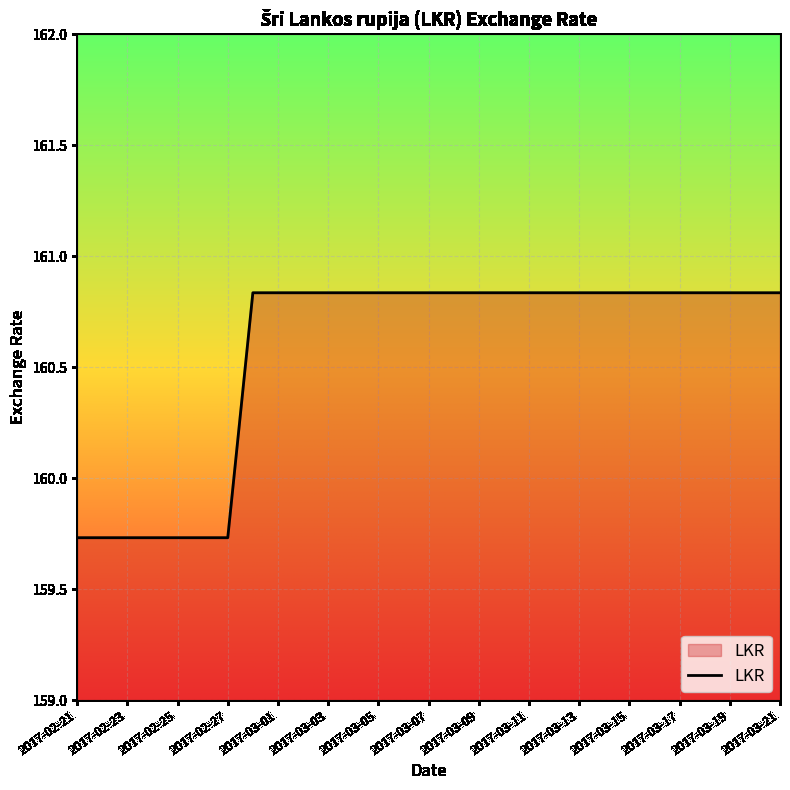

How many categories are shown in the chart?

29